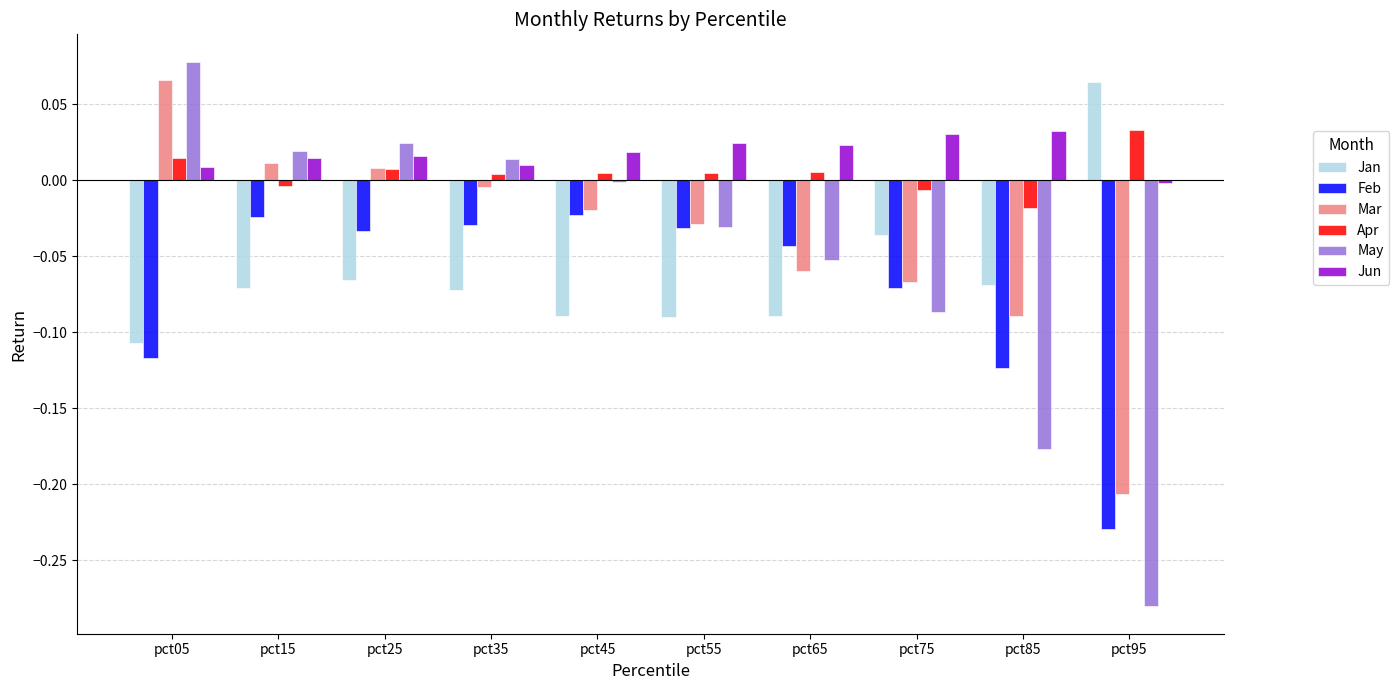

How many distinct data groups are displayed?

6